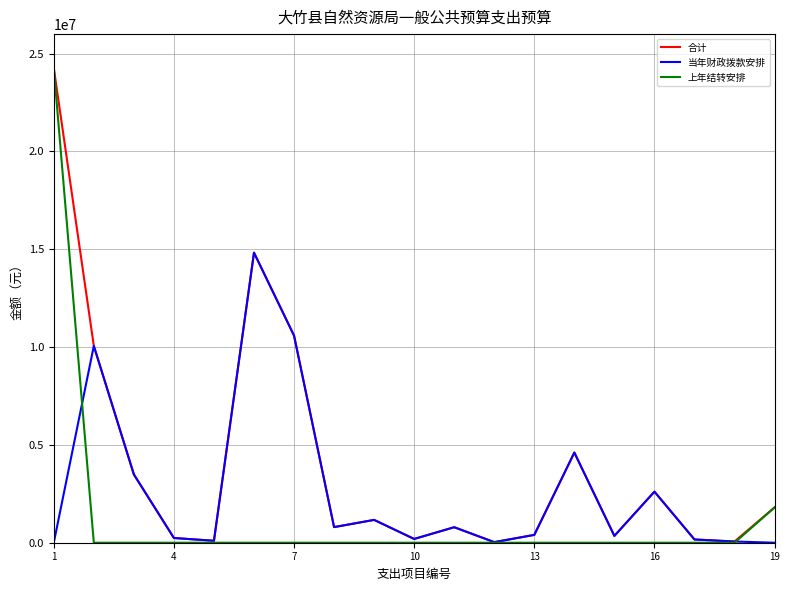

Which series has the largest total across all categories?

合计